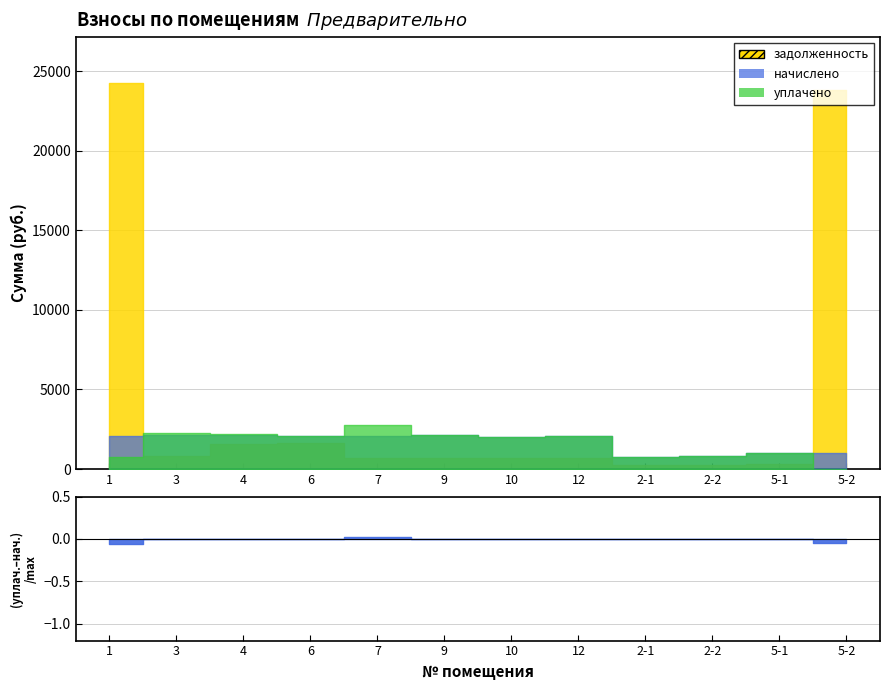

What is the approximate value of начислено at 6?

2074.9